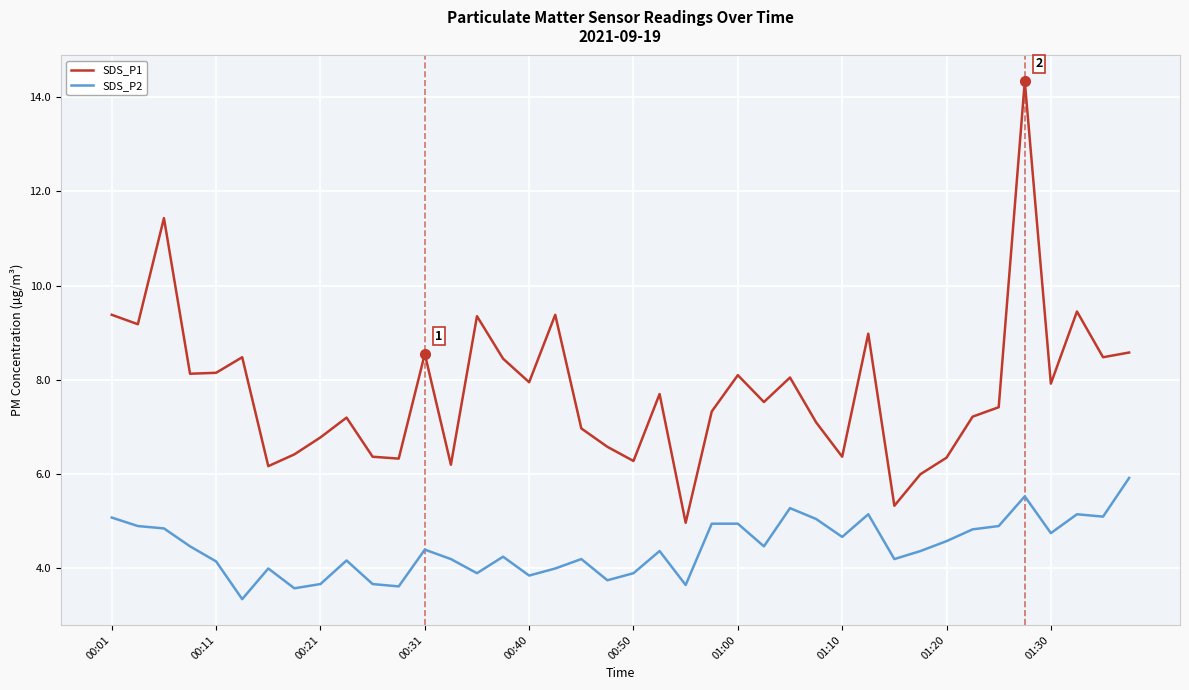

True or false: SDS_P1 and SDS_P2 cross at least once.

False